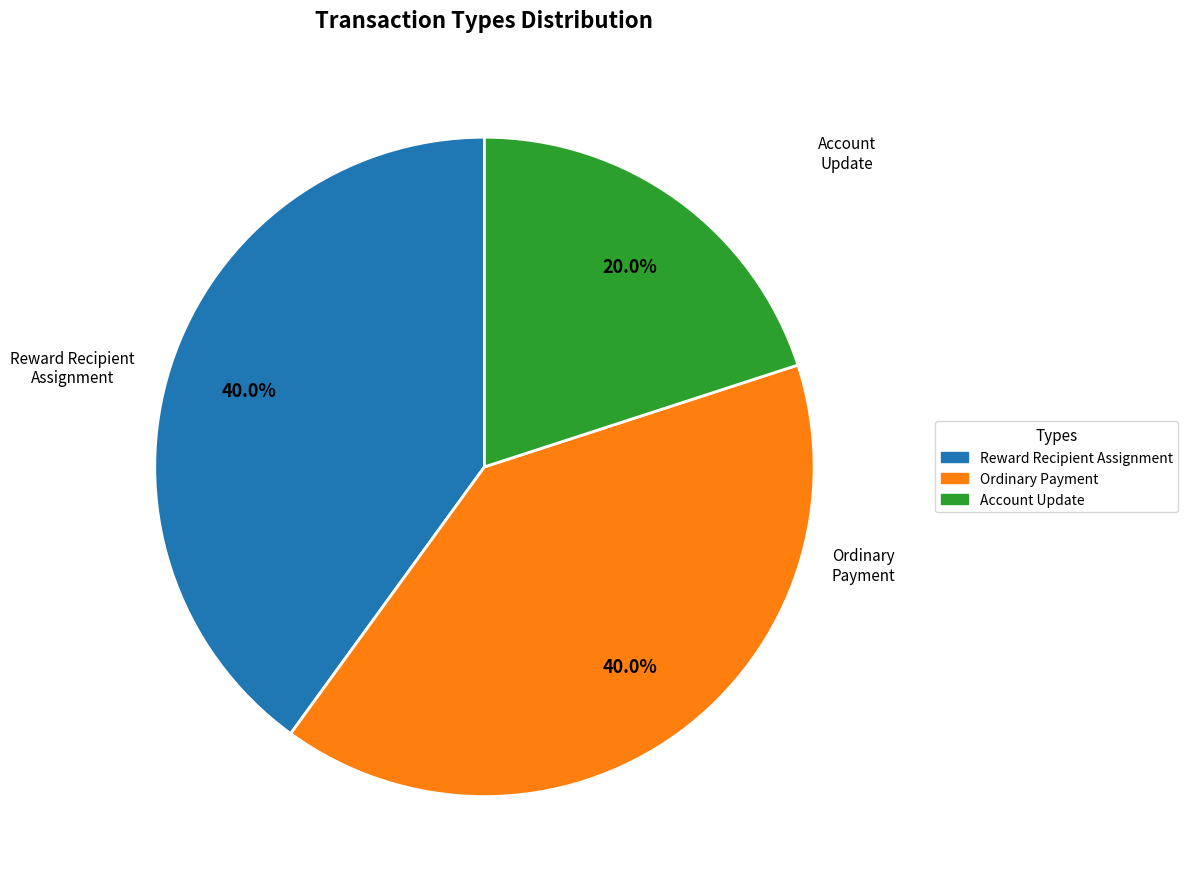

Does Account Update represent more than half of the total?

No